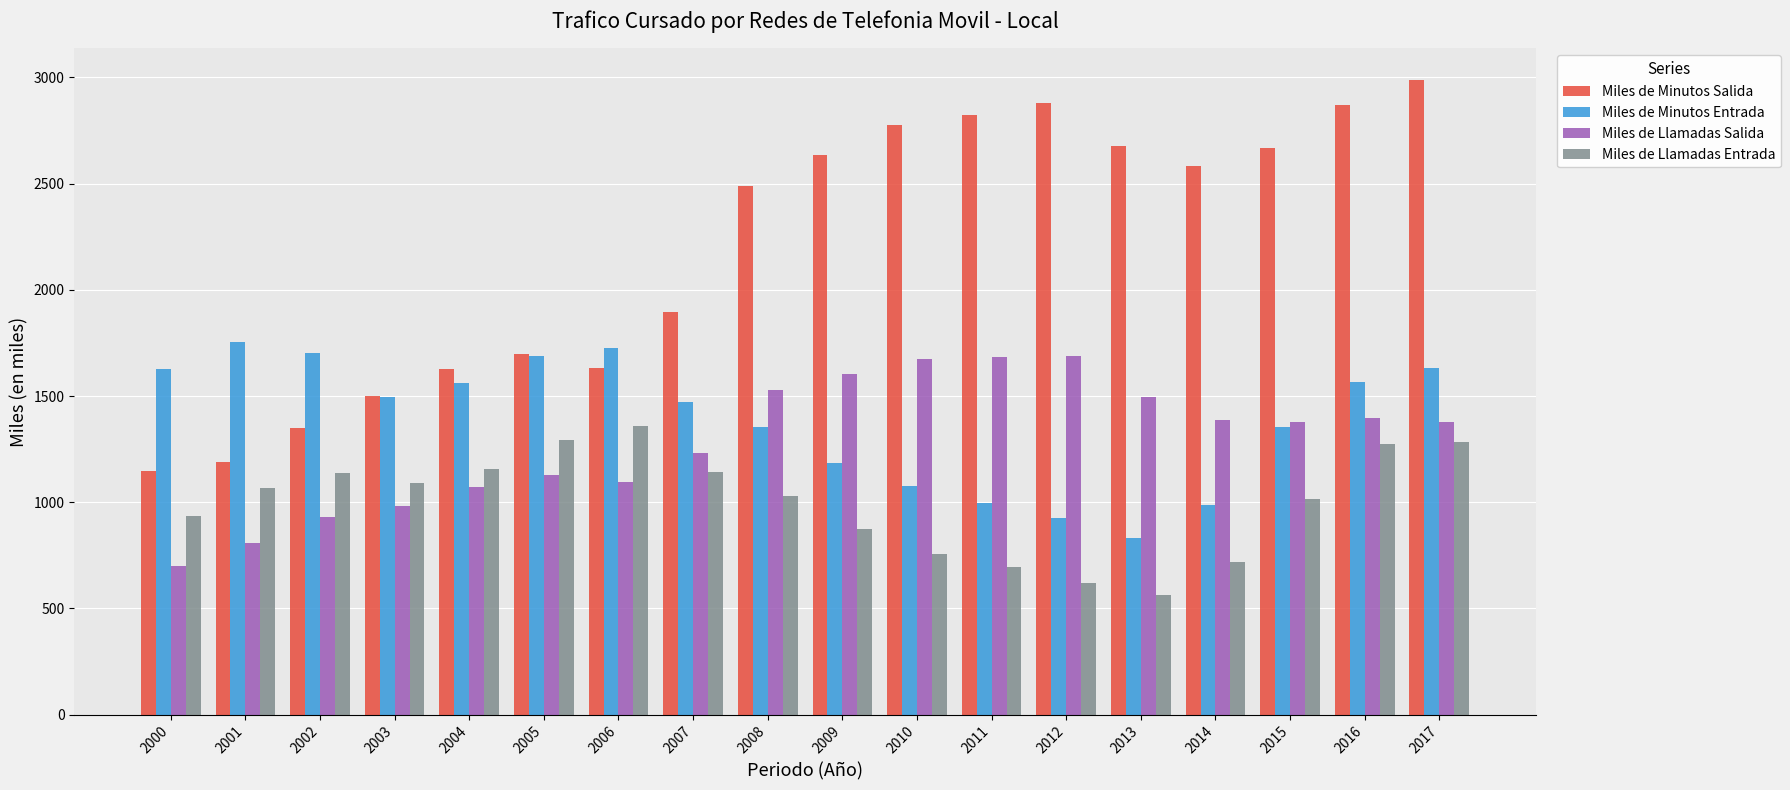

Is it true that Miles de Minutos Entrada equals 997.2 at 2011?

True